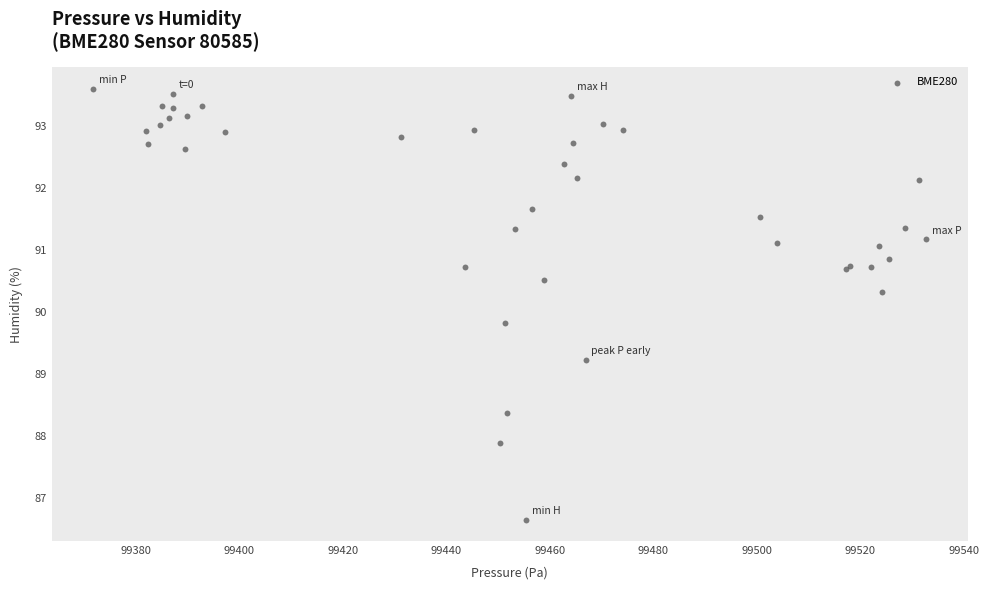

What Y value in the scatter plot is closest to 90?

89.8